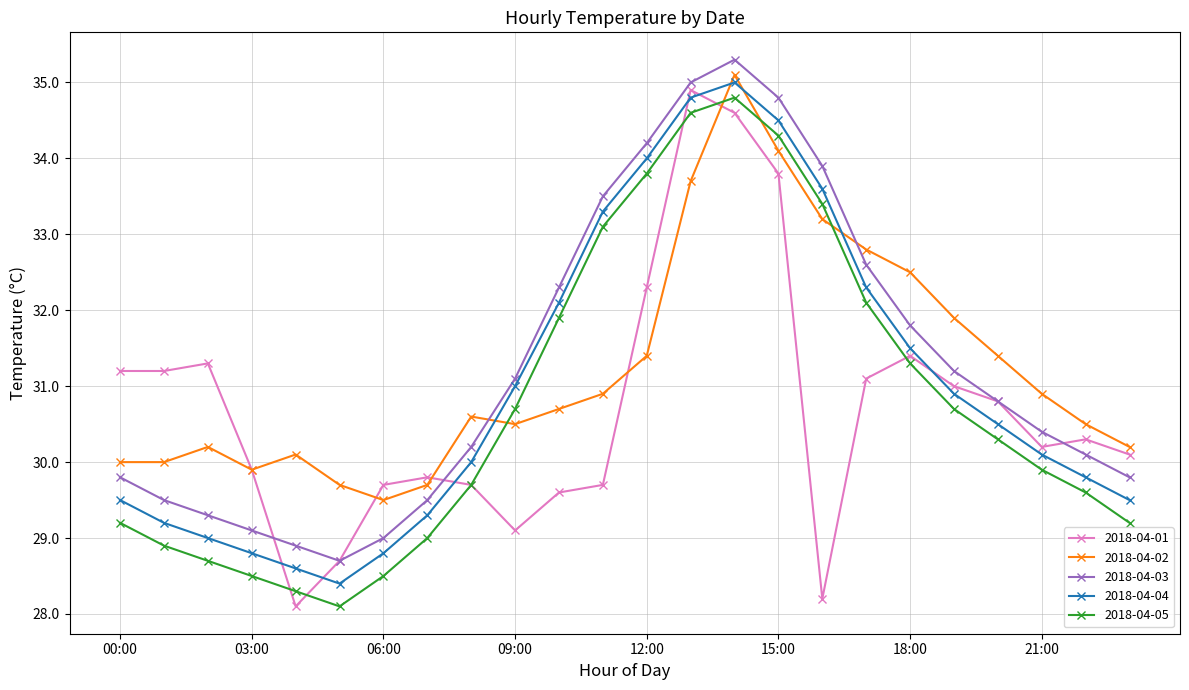

True or false: 2018-04-02 and 2018-04-03 intersect in this chart.

True